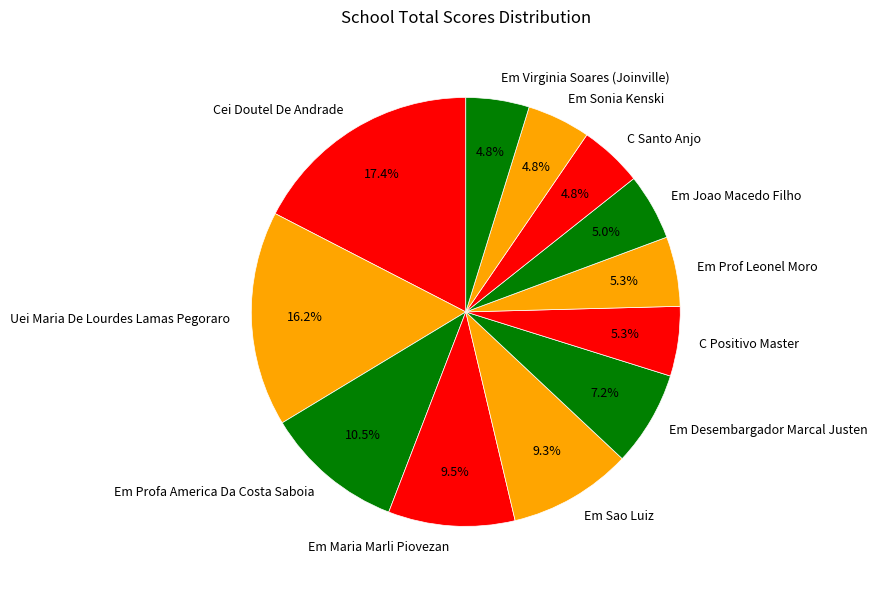

To the nearest percent, what portion does Em Joao Macedo Filho represent?

5%